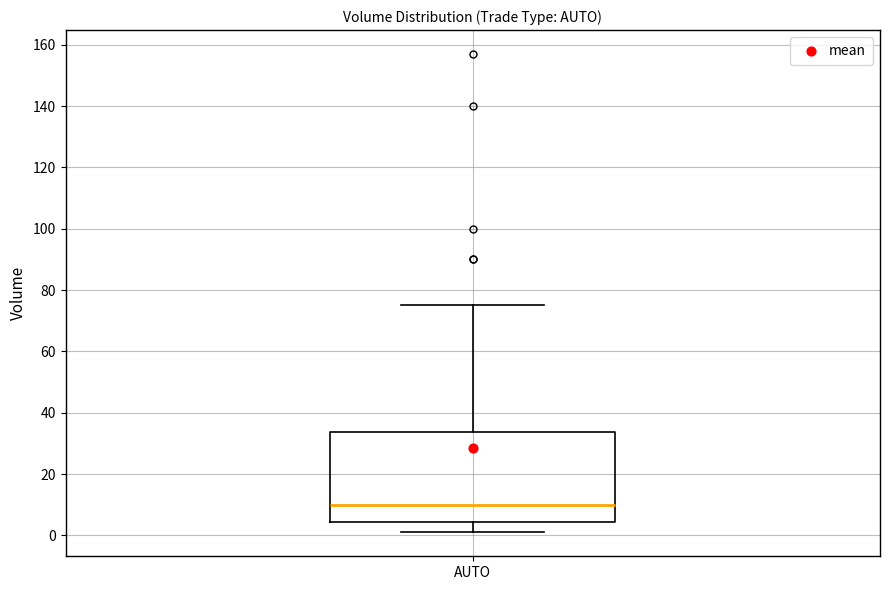

Transcribe this box plot: give where the median line is, the range the box spans, and where the two whiskers end, as read against the y-axis. The values are not printed on the chart, so give them approximately, as read against the axis.

median 10, box 4 to 34, whiskers 2 to 76